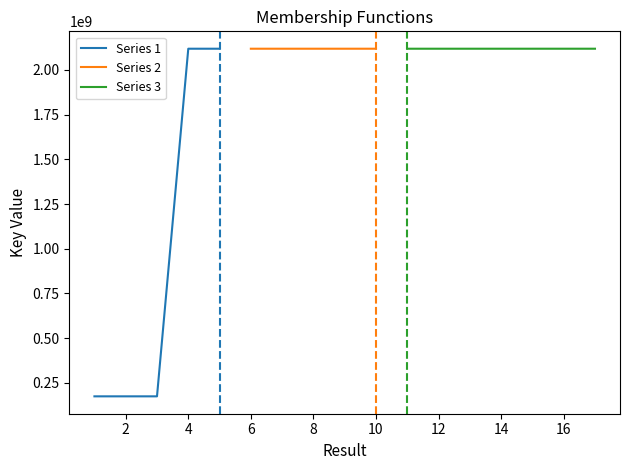

Between 4 and 14, which is larger?

4